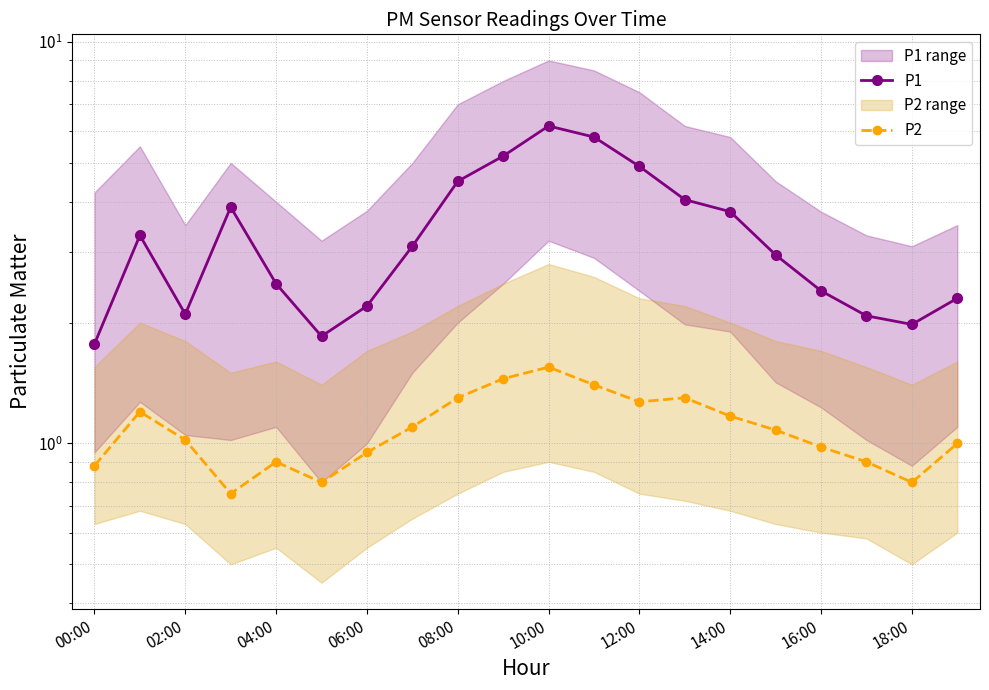

What is the maximum value for P1?

6.2